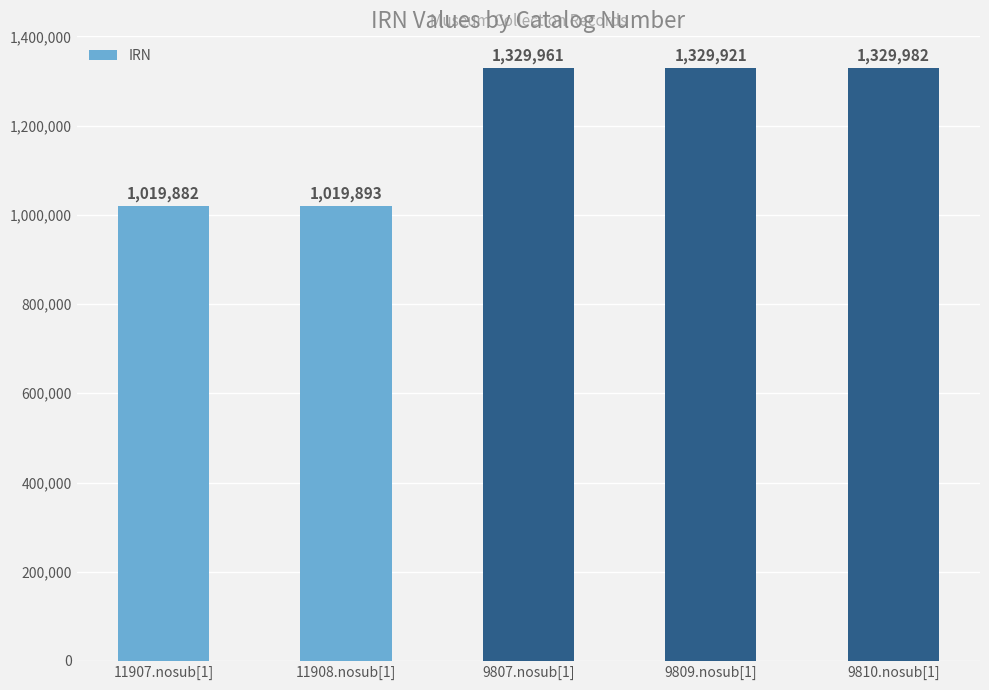

What is the greatest value displayed?

1329982